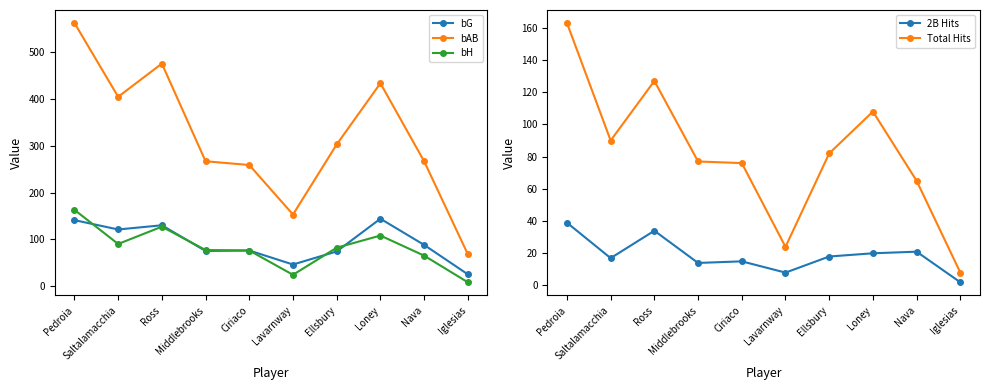

What is the approximate value of bG at Ellsbury, to the nearest 10?

70